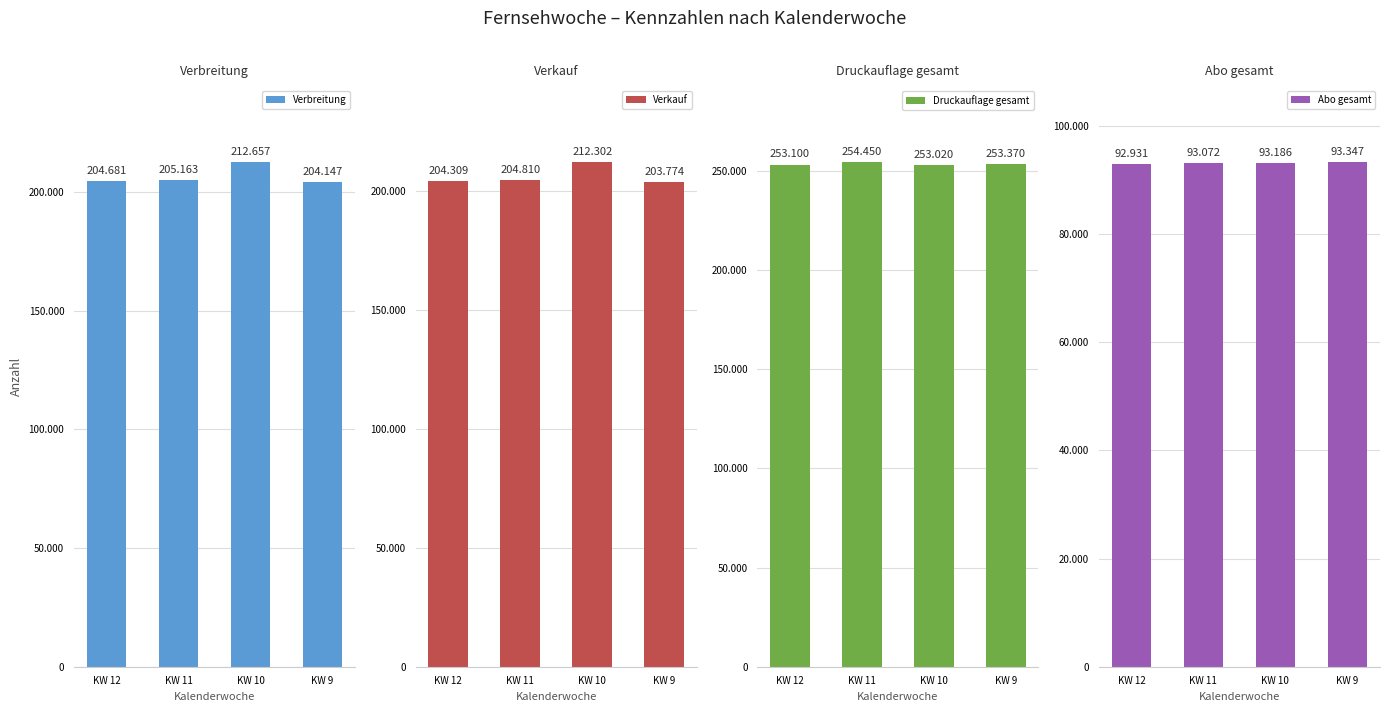

List the series in order of their peak value, highest first.

Druckauflage gesamt, Verbreitung, Verkauf, Abo gesamt